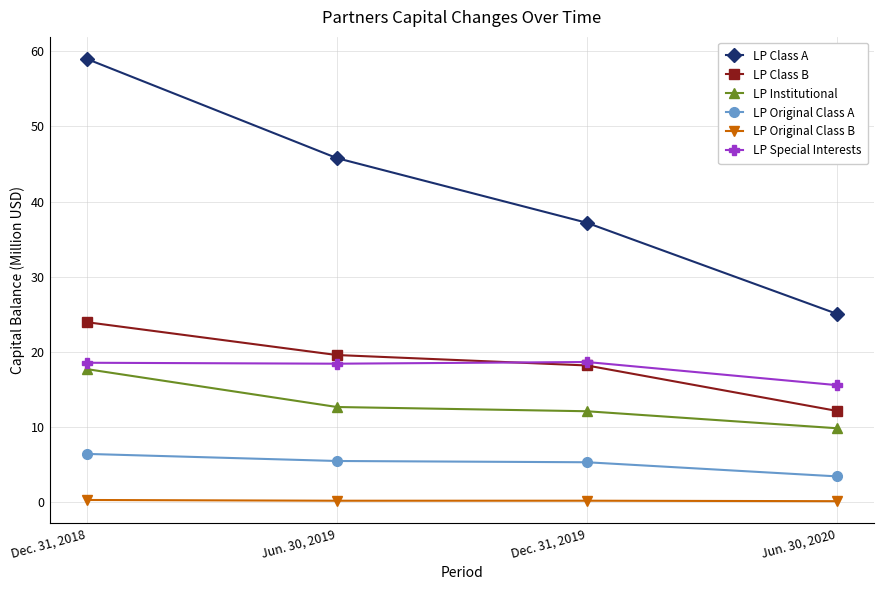

True or false: LP Institutional and LP Class A intersect in this chart.

False